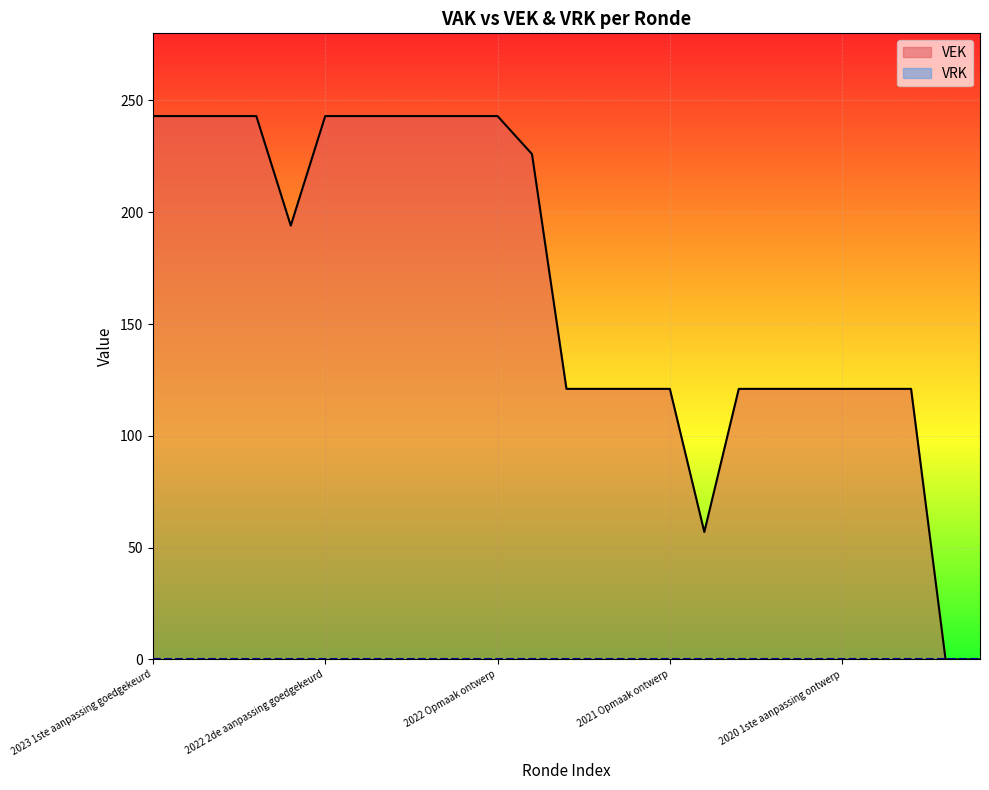

What is the difference between the second highest and second lowest values?

243